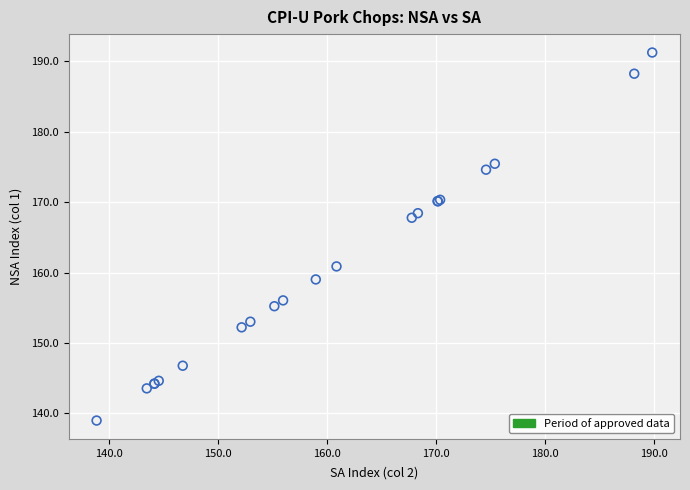

What Y value in the scatter plot is closest to 165?

167.8